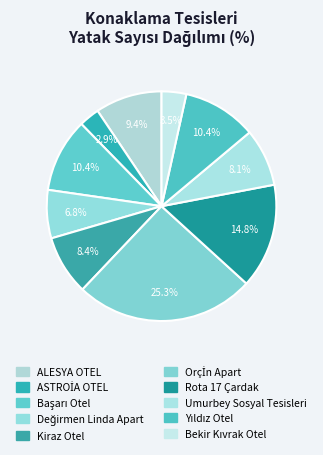

How many segments does this pie chart have?

10